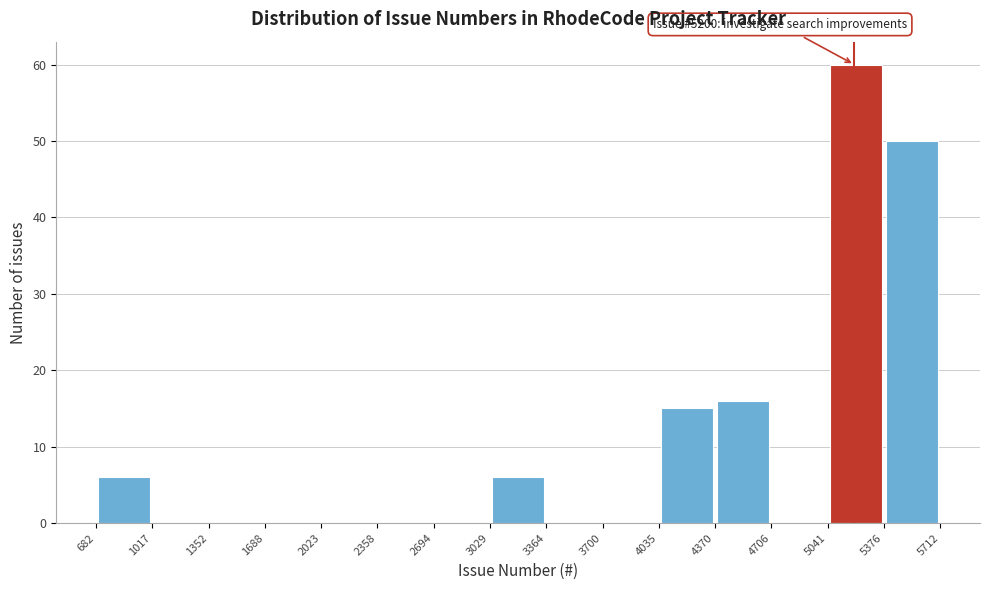

Over which range of the x-axis is the bar tallest?

5041 to 5376